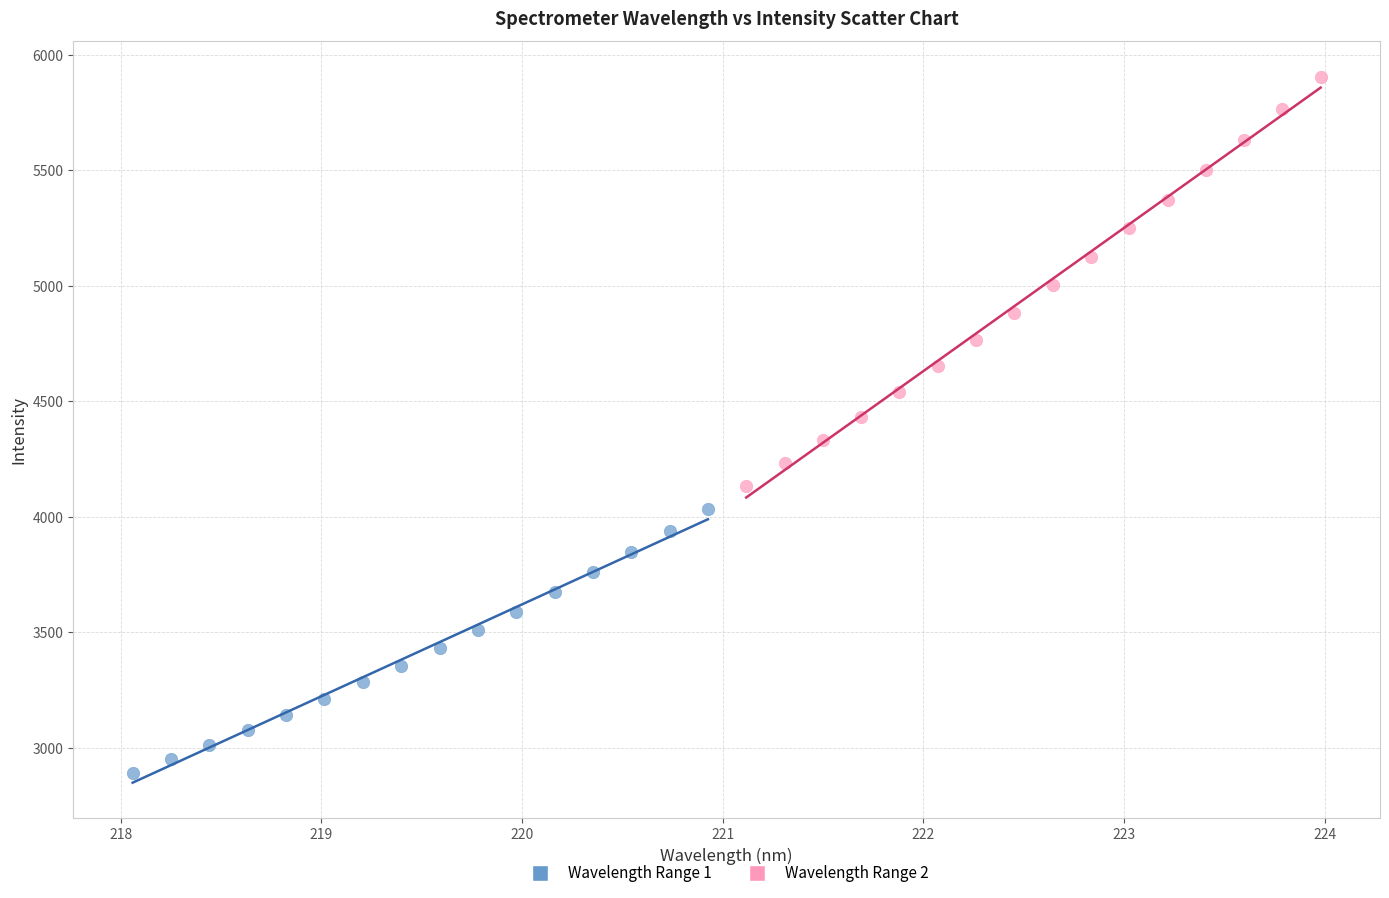

Which series reaches the minimum Y coordinate?

Wavelength Range 1